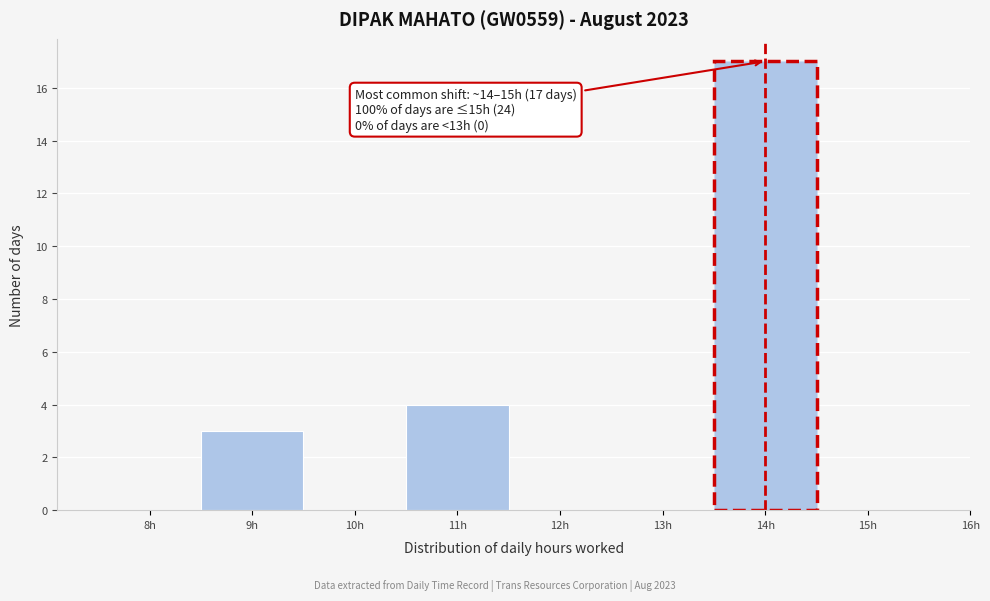

Reading right to left, transcribe all the data shown in this chart.

15h=0	14h=17	13h=0	12h=0	11h=4	10h=0	9h=3	8h=0